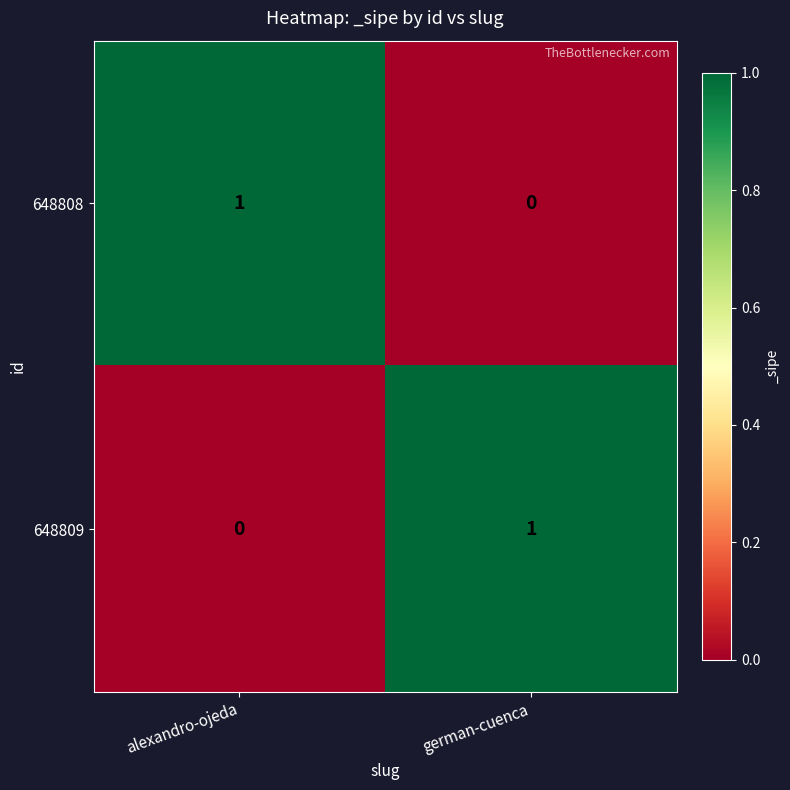

True or false: 648809 has a value of 1 at alexandro-ojeda.

False